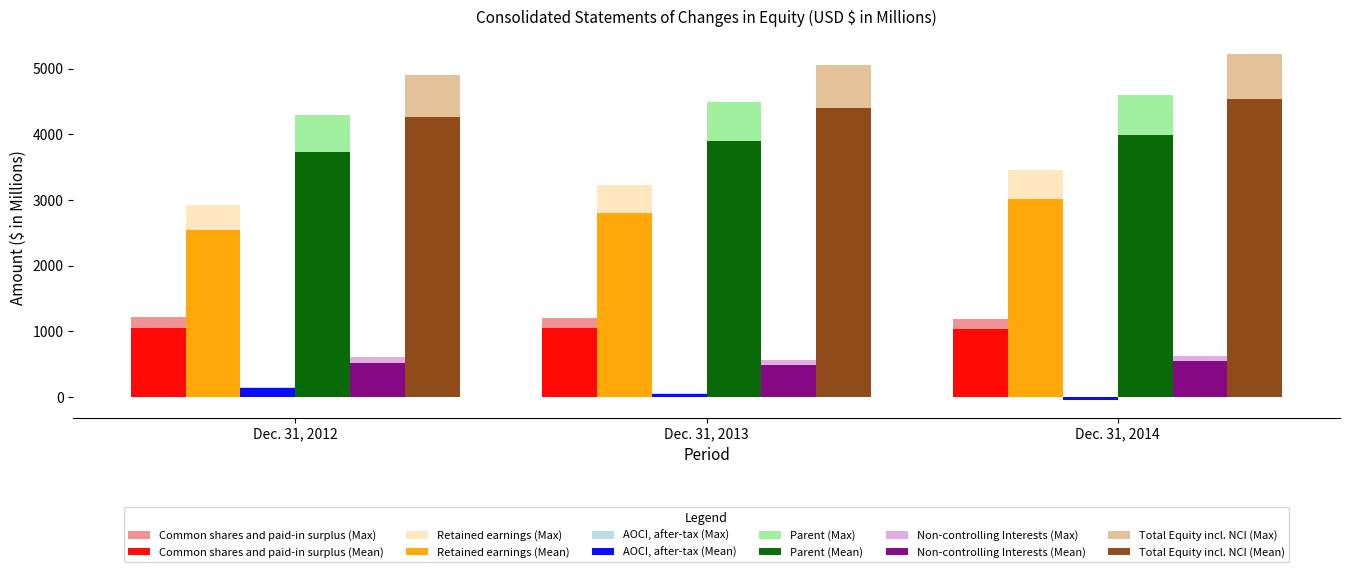

Which label corresponds to the smallest value in the chart?

Dec. 31, 2014